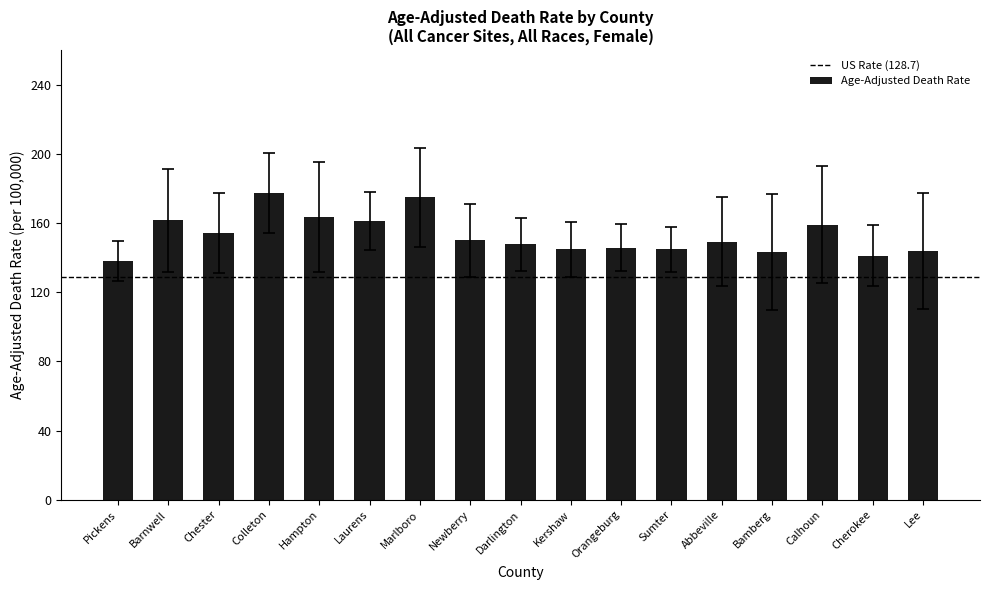

What is the approximate value at Cherokee?

141.0